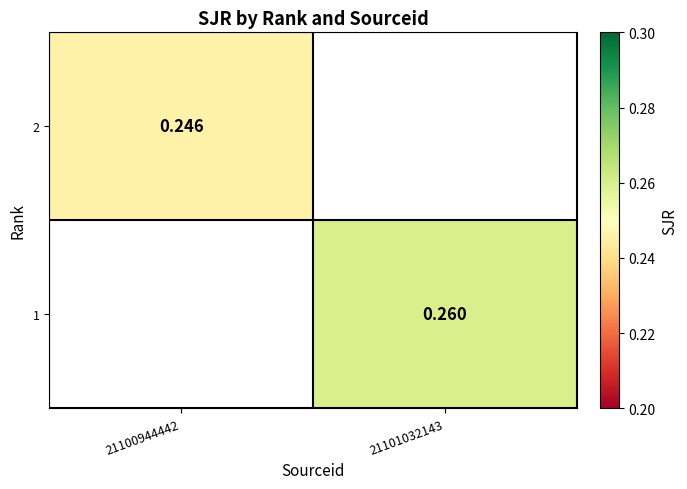

Between 21100944442 and 21101032143, which is larger?

21101032143